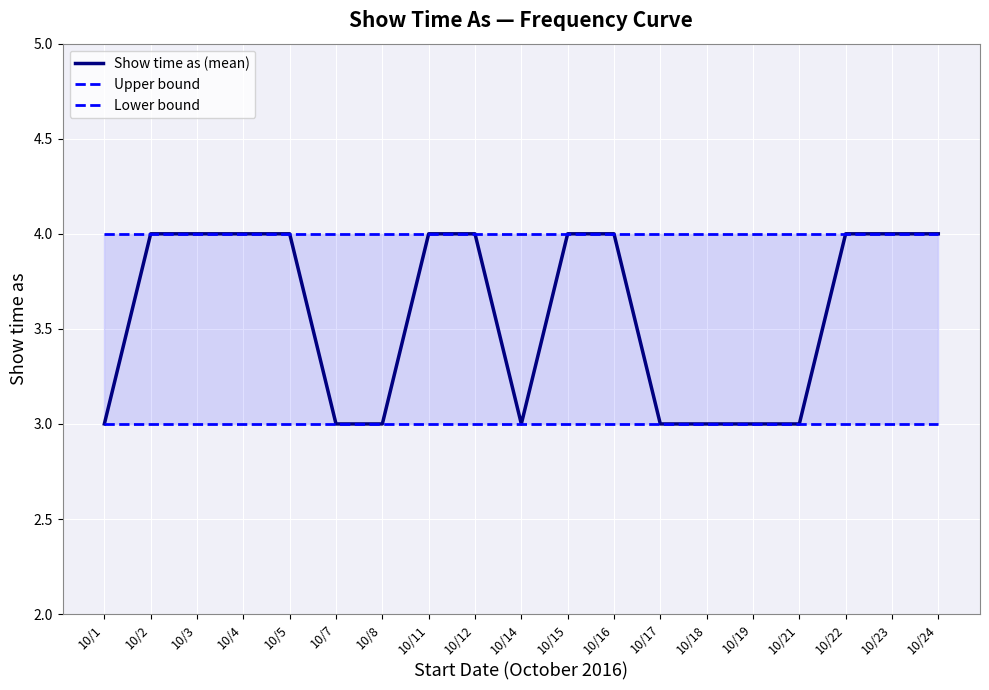

True or false: Upper bound has more than 2 points higher than both neighbors.

False